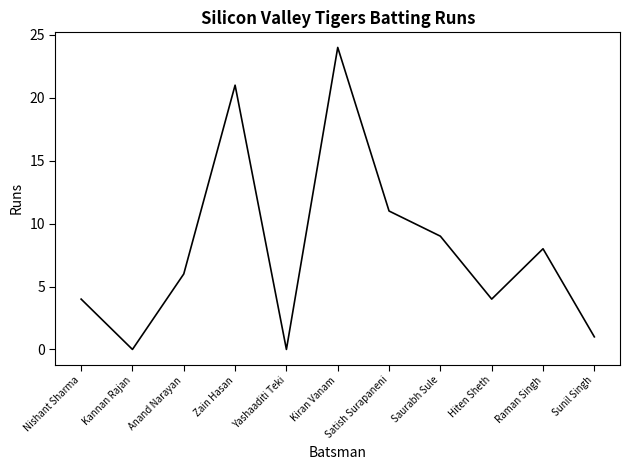

The chart shows a value of 4 at Nishant Sharma. True or false?

True